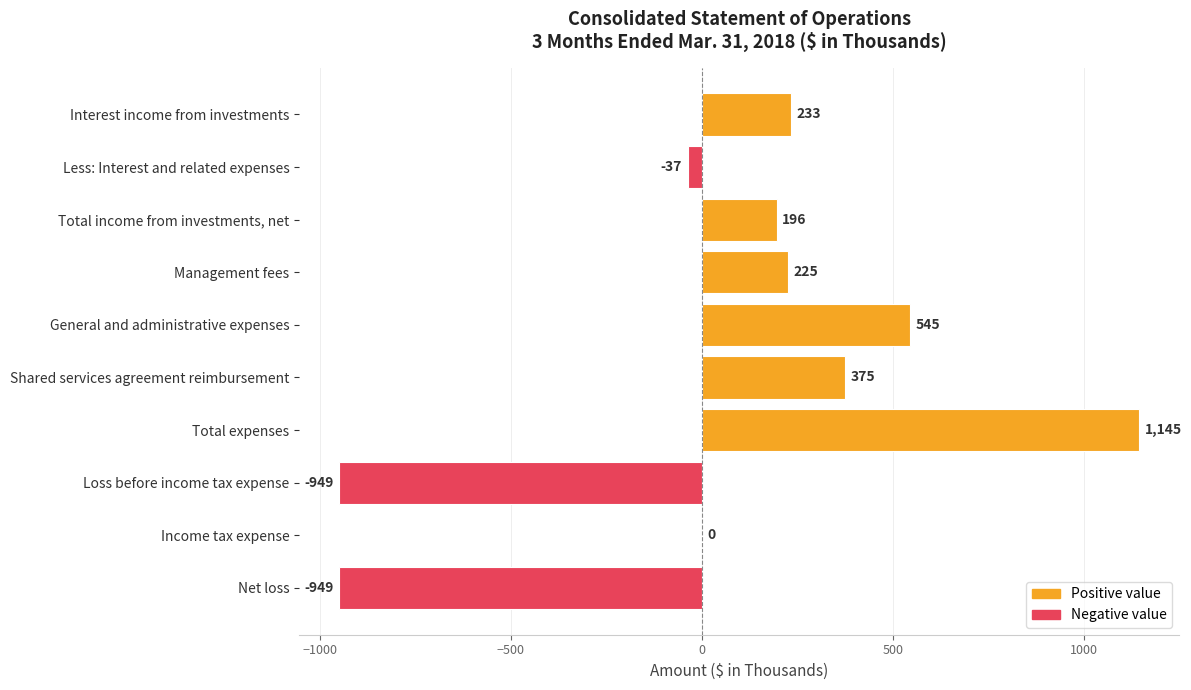

What is the sum of all values?

784